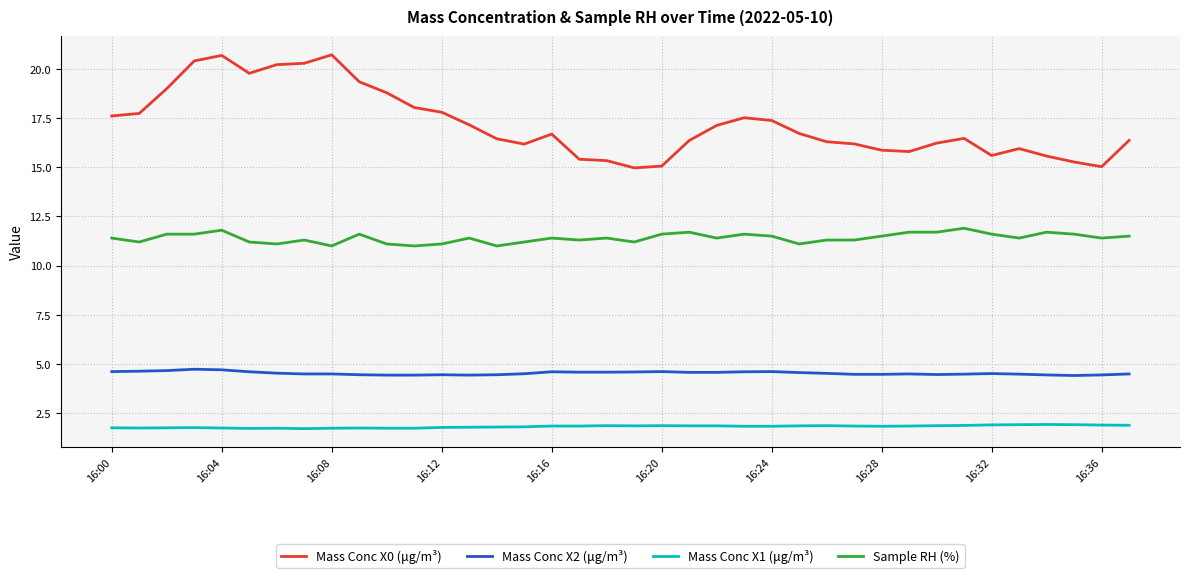

What is the greatest value displayed?

20.7